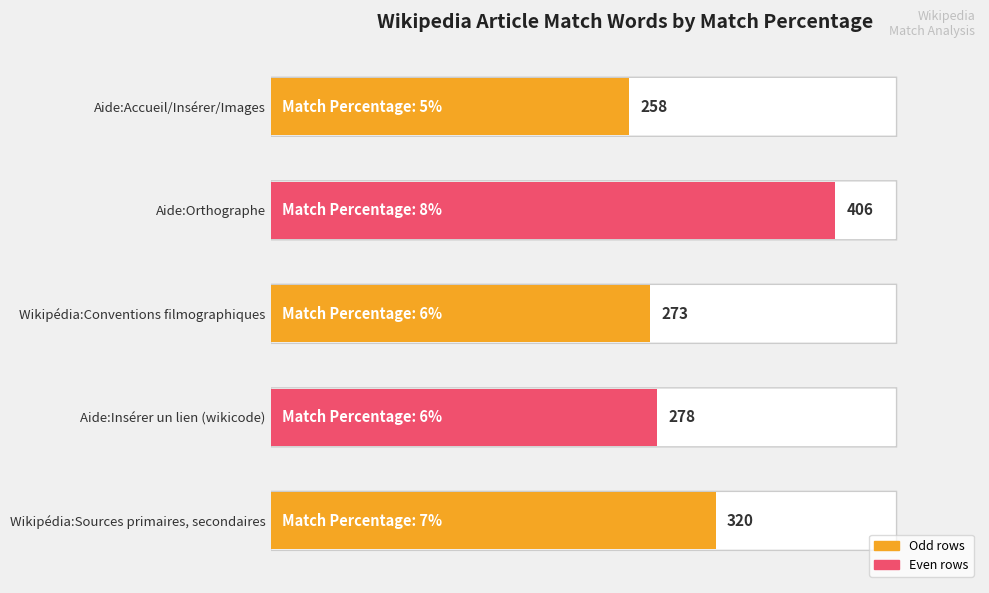

Which has a higher value, Wikipédia:Conventions filmographiques or Aide:Insérer un lien (wikicode)?

Aide:Insérer un lien (wikicode)